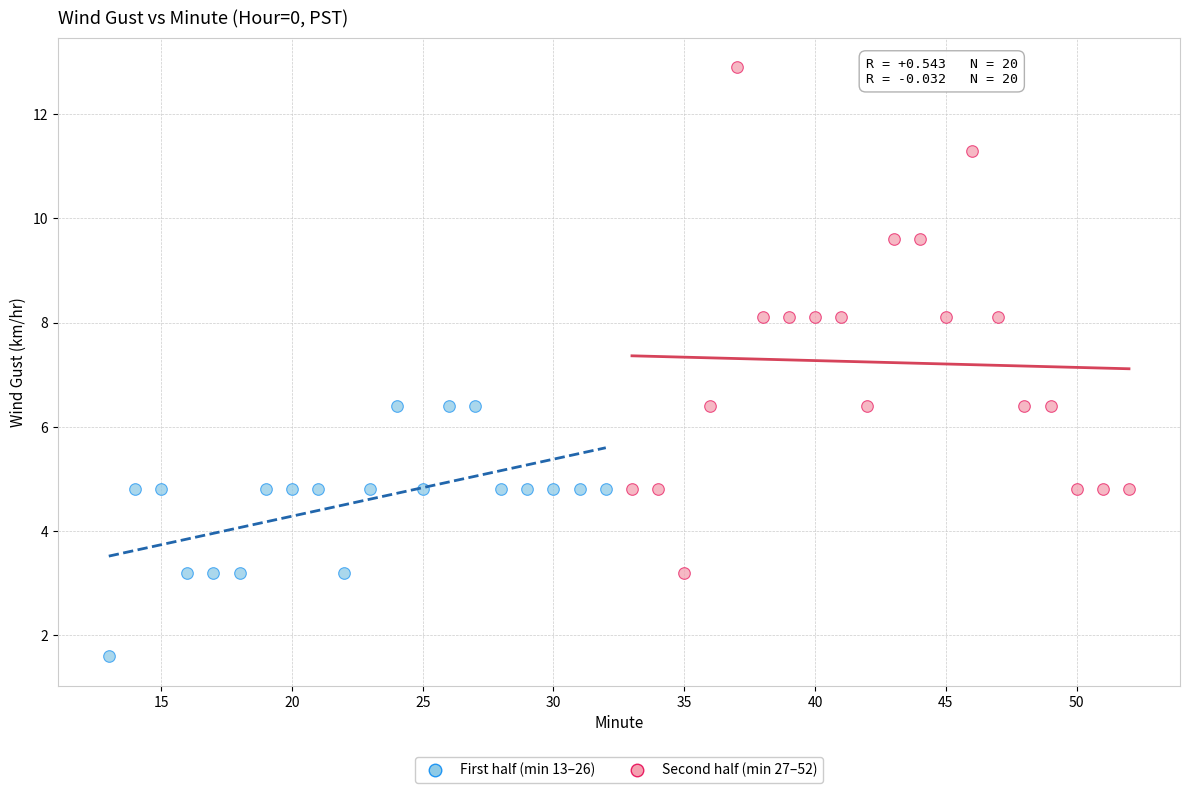

Which series has the largest Y range (max minus min)?

Second half (min 27–52)